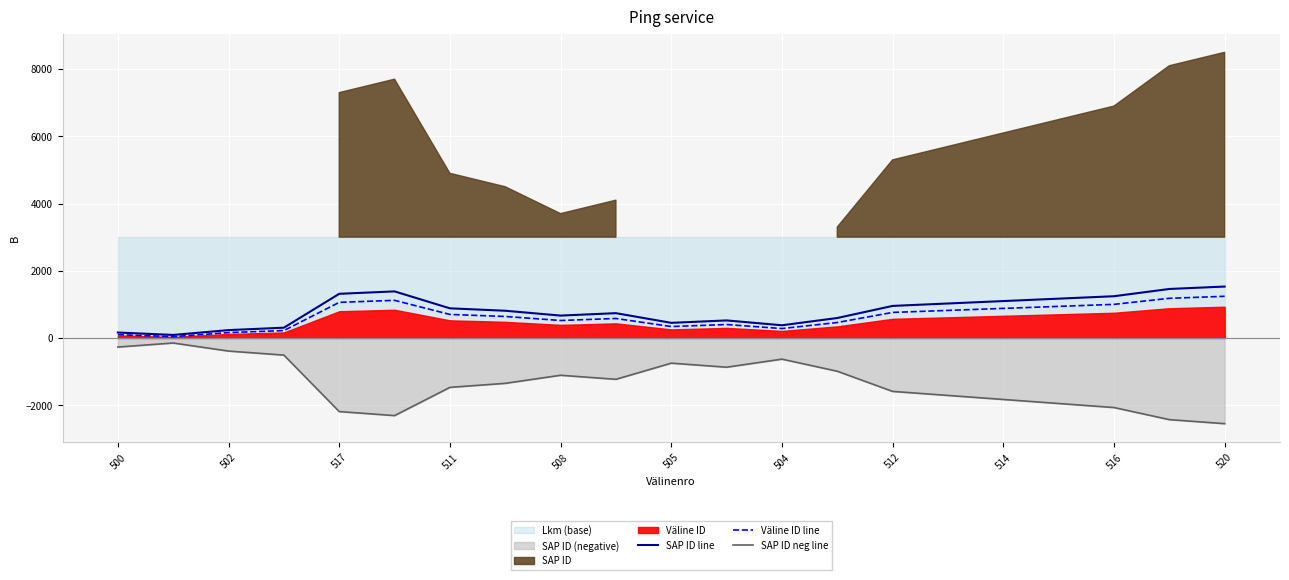

True or false: SAP ID line has more than 1 interior local peaks.

True